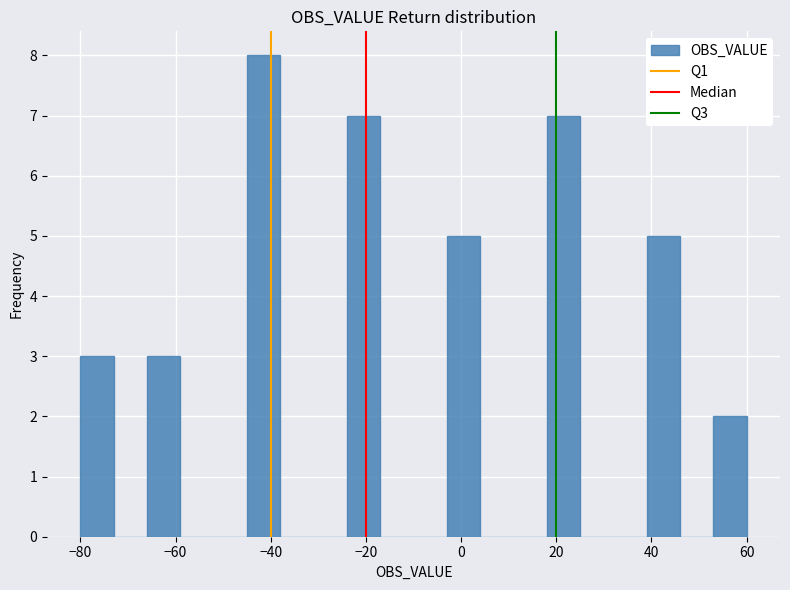

Read against the x-axis, roughly where is the centre of the tallest bar?

-42